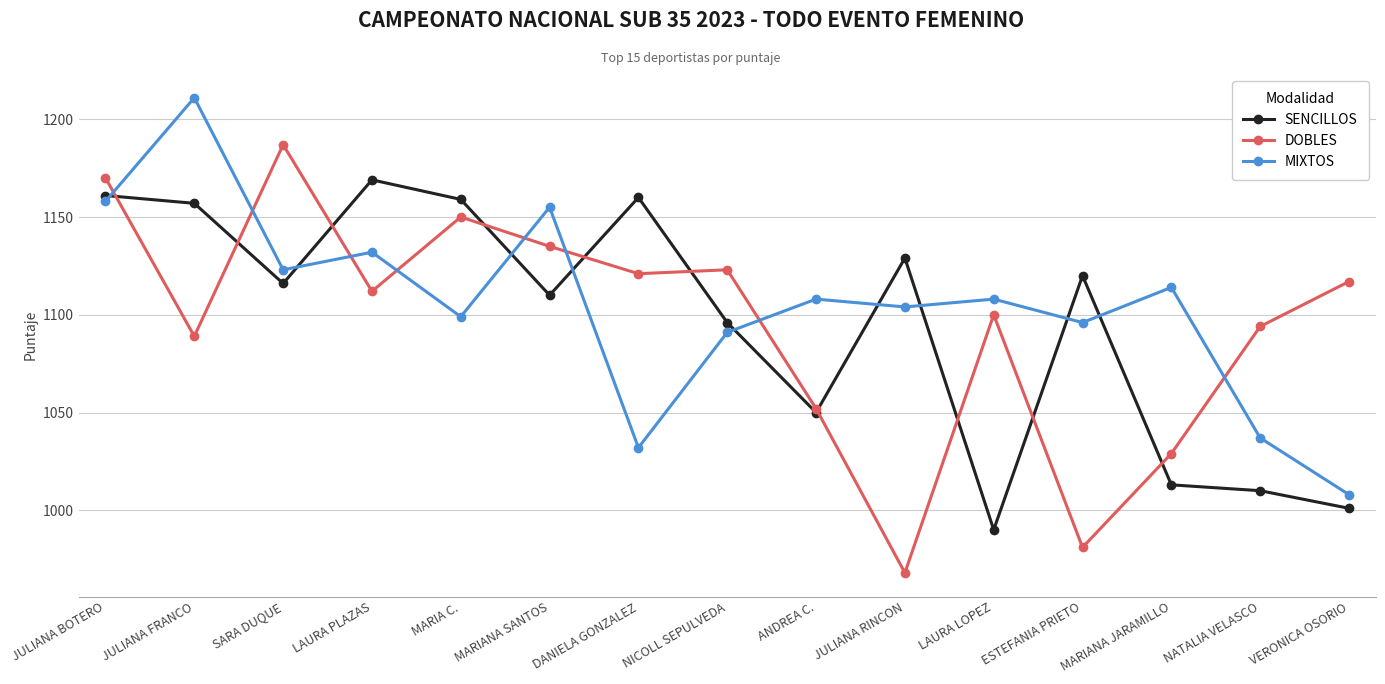

What is the sum of all SENCILLOS values?

16441